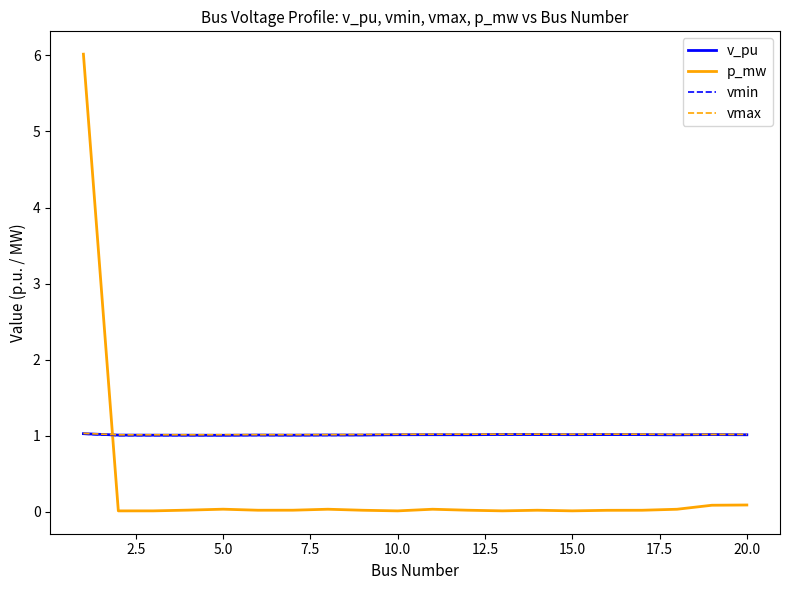

How many times do vmin and p_mw cross each other?

1